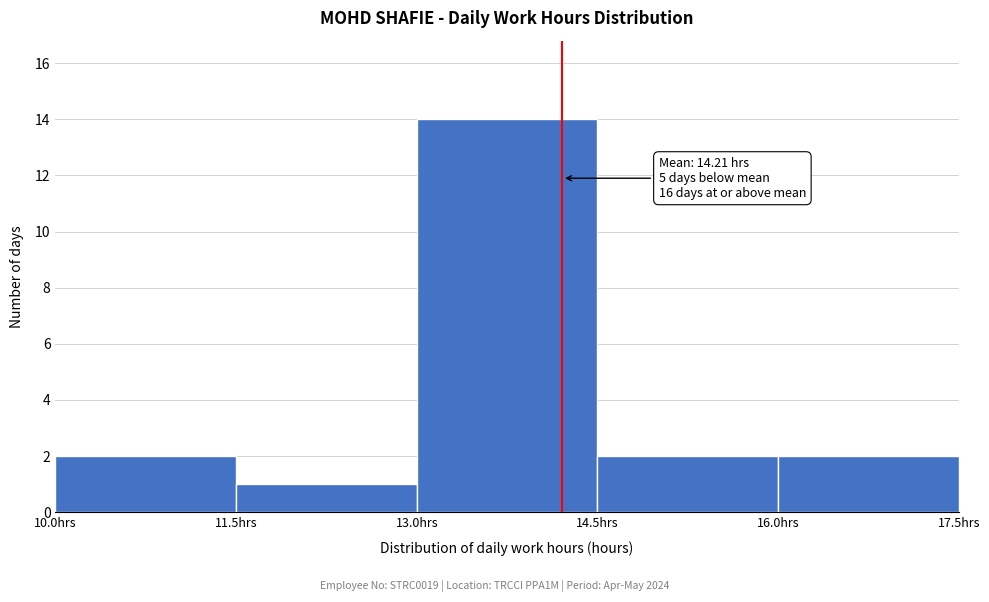

Over which range of the x-axis is the bar tallest?

13.0 to 14.5